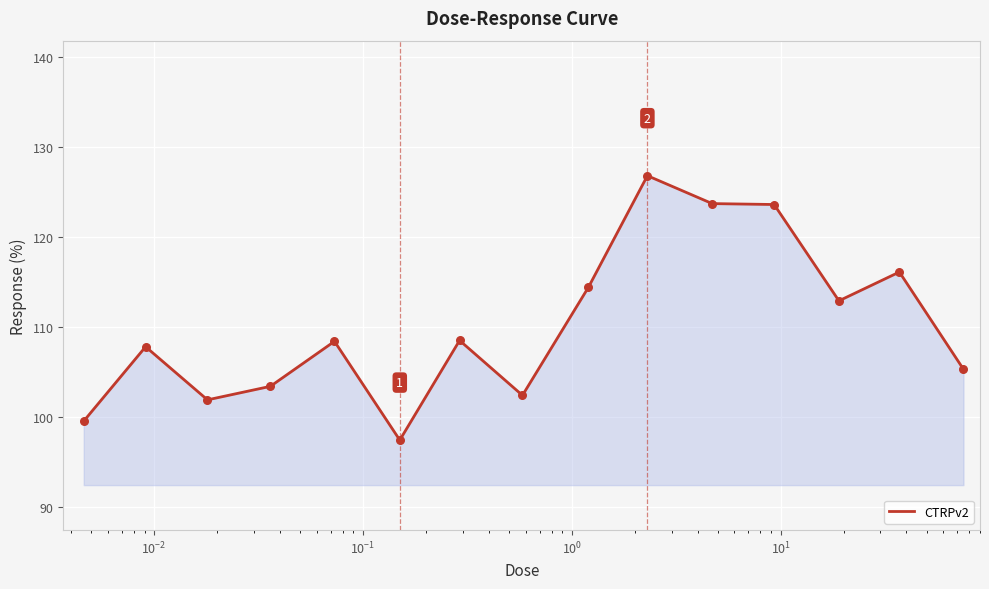

What is the greatest value displayed?

126.8